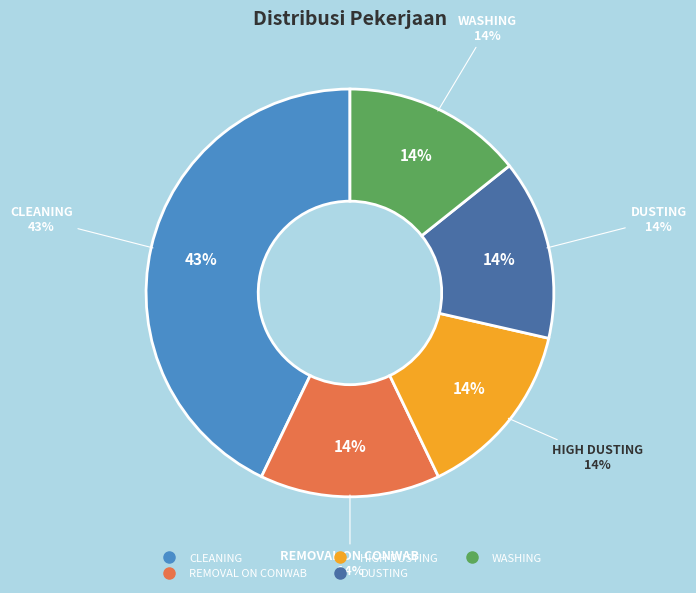

Between DUSTING and HIGH DUSTING, which is larger?

DUSTING